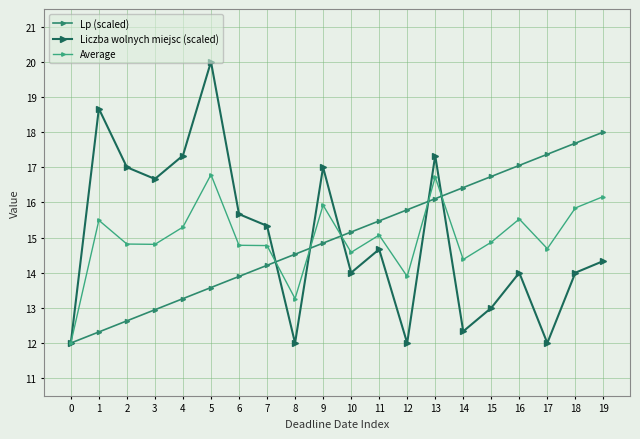

List the series in order of their peak value, highest first.

Liczba wolnych miejsc (scaled), Lp (scaled), Average